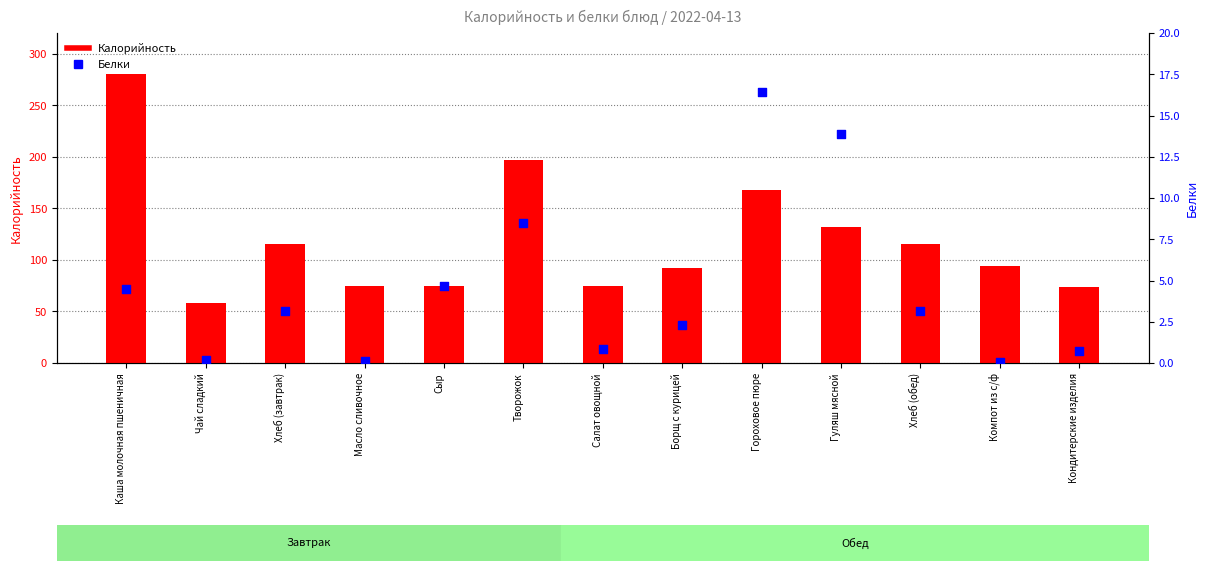

Which series has the largest total across all categories?

Калорийность